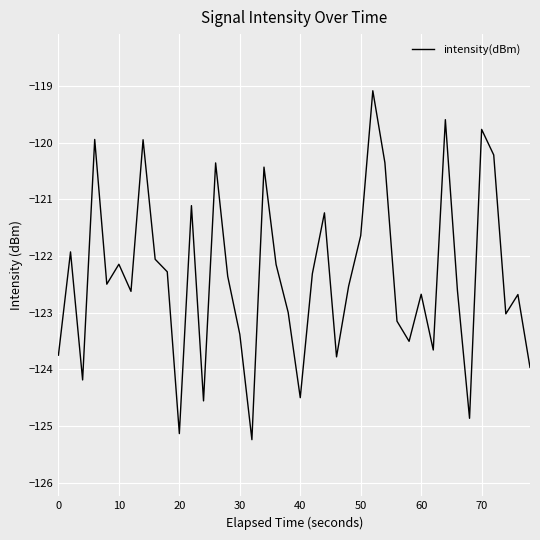

What is the difference between the maximum and minimum values?

6.2